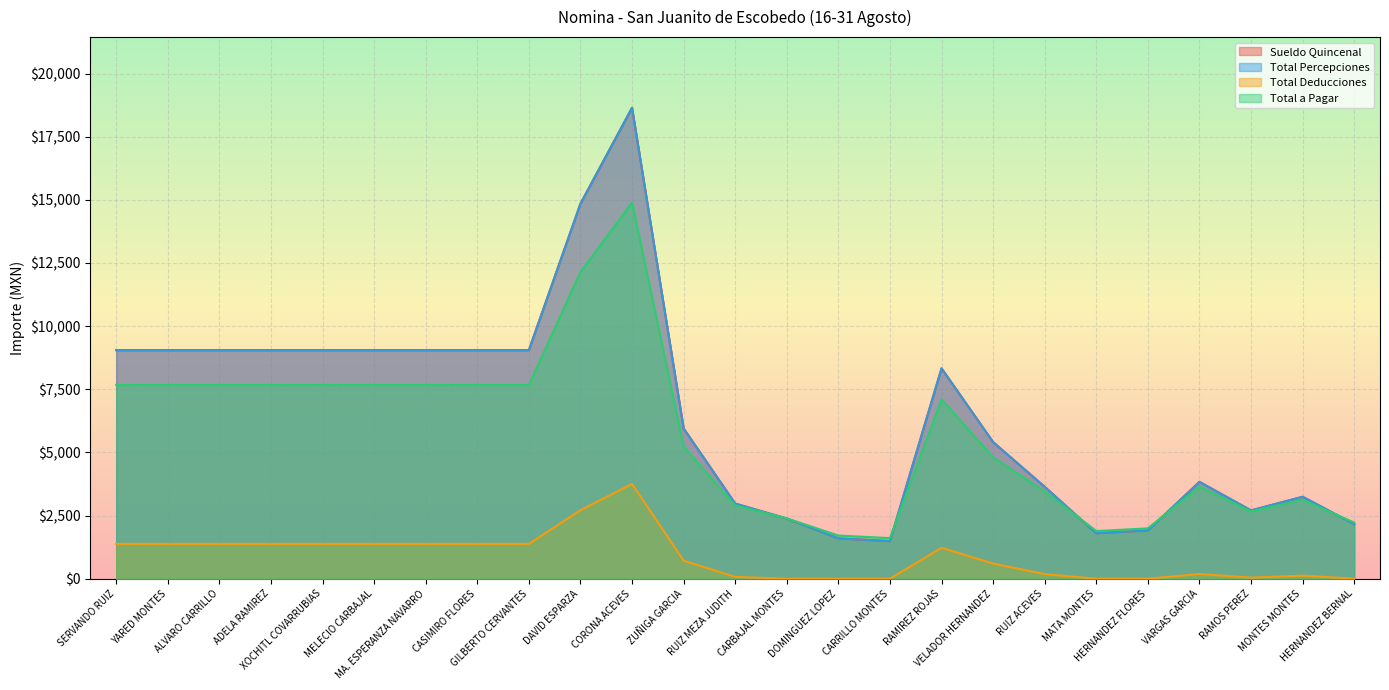

True or false: Total a Pagar has a value of 14891.4 at CORONA ACEVES.

True